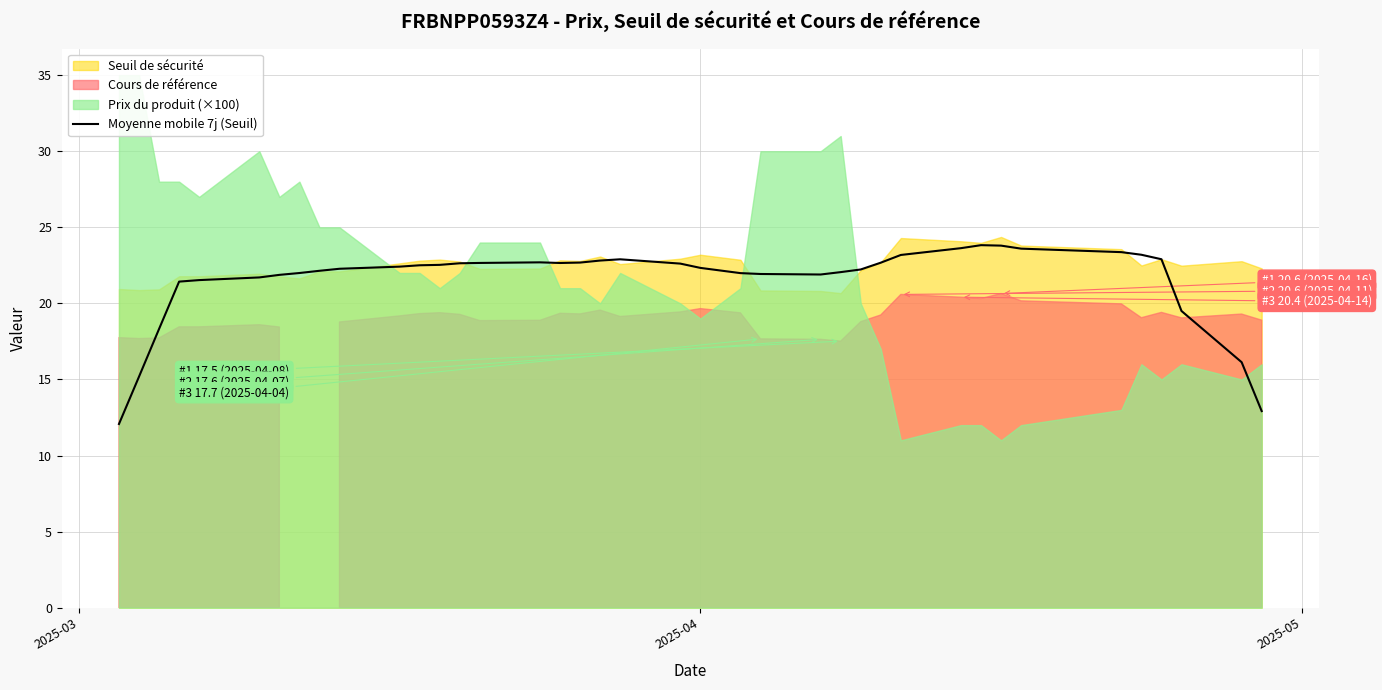

Reading left to right, extract all data points from this chart.

12.1	15.2	18.3	21.4	21.5	21.7	21.9	22.0	22.1	22.3	22.4	22.5	22.5	22.6	22.7	22.7	22.7	22.7	22.8	22.9	22.6	22.3	22.0	21.9	21.9	22.1	22.2	22.7	23.2	23.6	23.8	23.8	23.6	23.4	23.2	22.9	19.5	16.1	12.9